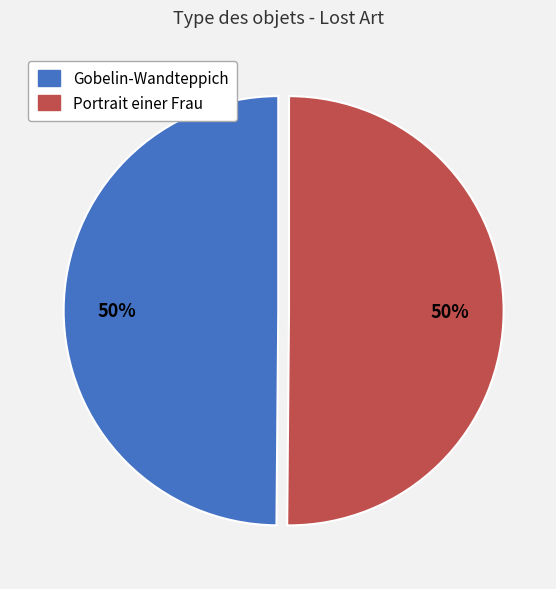

How many slices are in this pie chart?

2